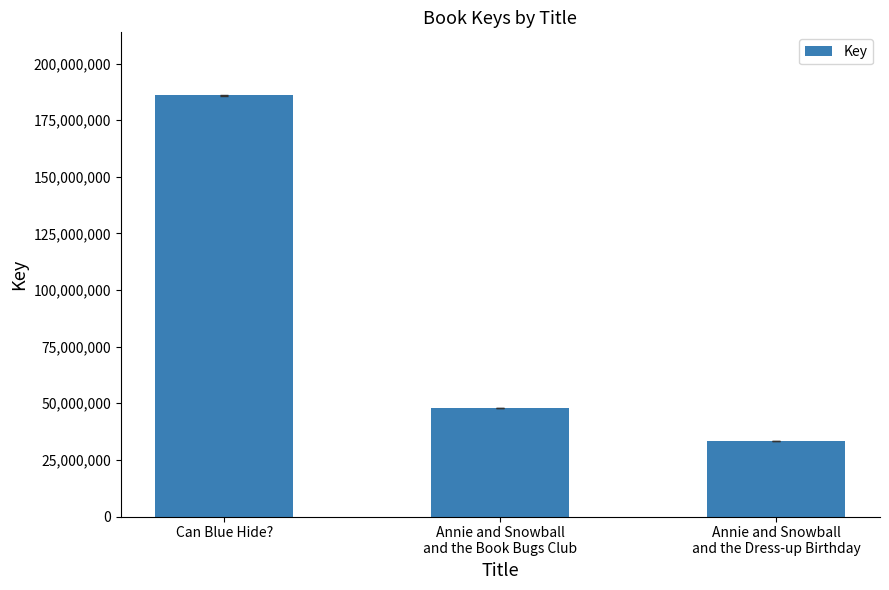

Reading right to left, list all the values displayed in this chart.

33364797	47876433	185880671